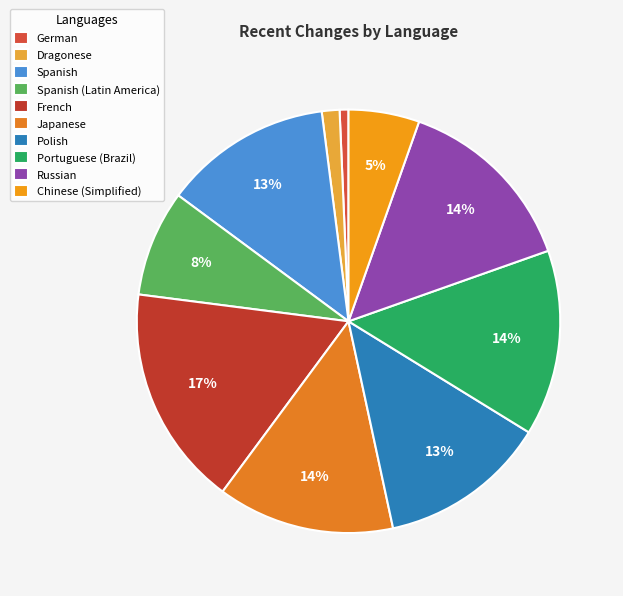

The German slice represents 11% of the pie. True or false?

False